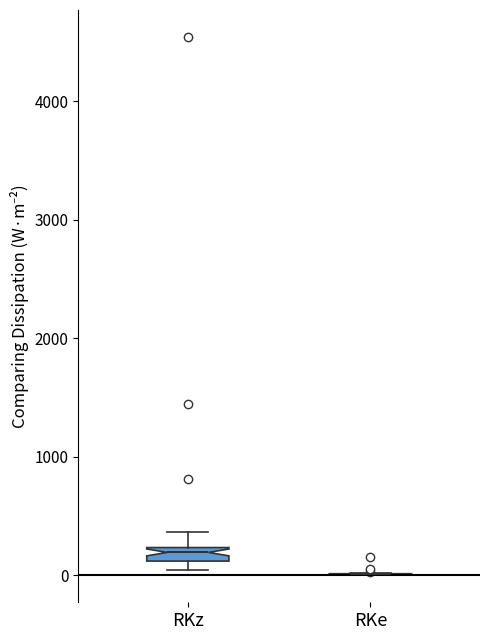

Comparing the boxes themselves (not the whiskers), which one is the tallest?

RKz